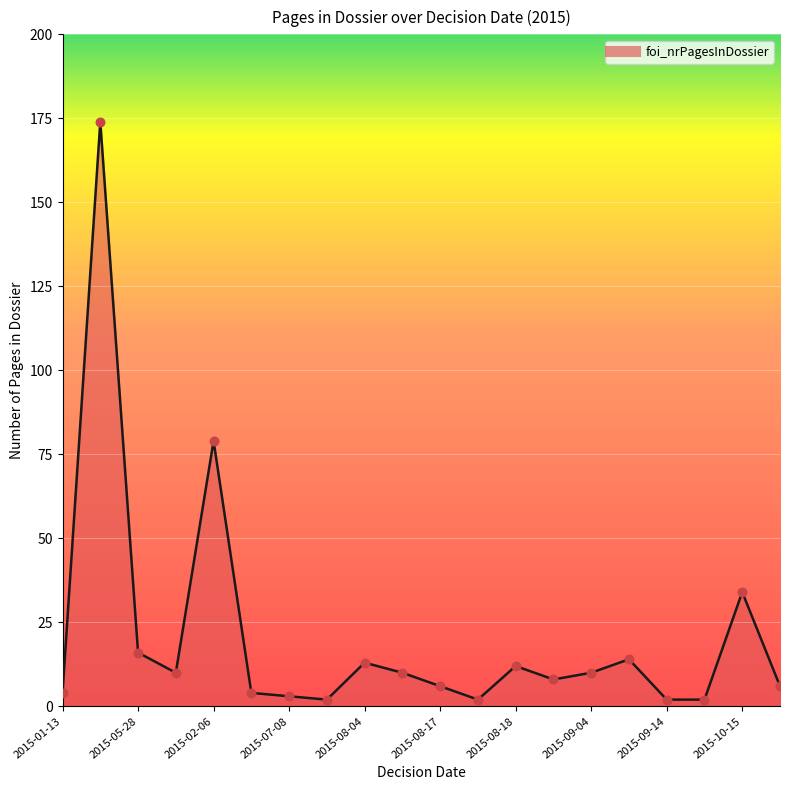

What is the difference between the maximum and minimum values?

172